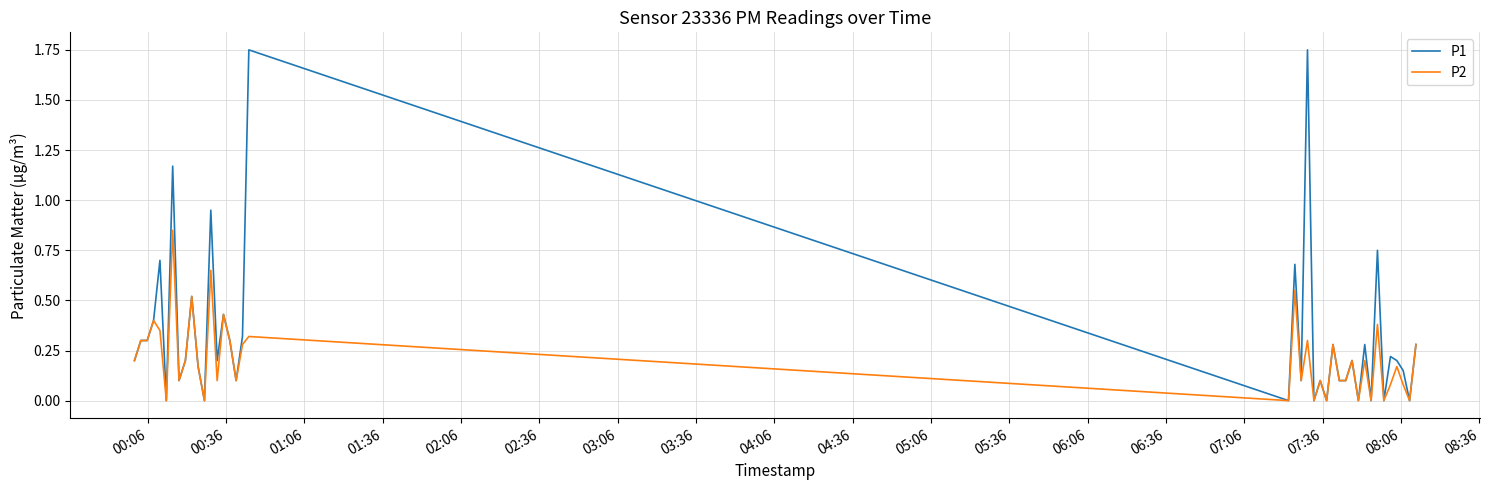

Which series has the largest total across all categories?

P1